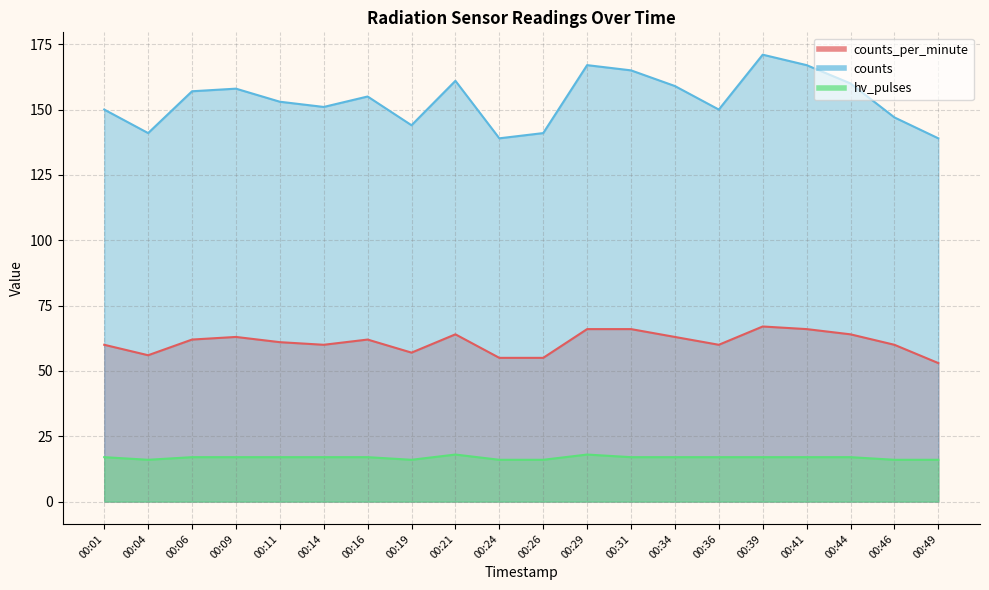

Reading right to left, what are all the values shown in this chart?

counts_per_minute: 00:49=53	00:46=60	00:44=64	00:41=66	00:39=67	00:36=60	00:34=63	00:31=66	00:29=66	00:26=55	00:24=55	00:21=64	00:19=57	00:16=62	00:14=60	00:11=61	00:09=63	00:06=62	00:04=56	00:01=60
counts: 00:49=139	00:46=147	00:44=160	00:41=167	00:39=171	00:36=150	00:34=159	00:31=165	00:29=167	00:26=141	00:24=139	00:21=161	00:19=144	00:16=155	00:14=151	00:11=153	00:09=158	00:06=157	00:04=141	00:01=150
hv_pulses: 00:49=16	00:46=16	00:44=17	00:41=17	00:39=17	00:36=17	00:34=17	00:31=17	00:29=18	00:26=16	00:24=16	00:21=18	00:19=16	00:16=17	00:14=17	00:11=17	00:09=17	00:06=17	00:04=16	00:01=17